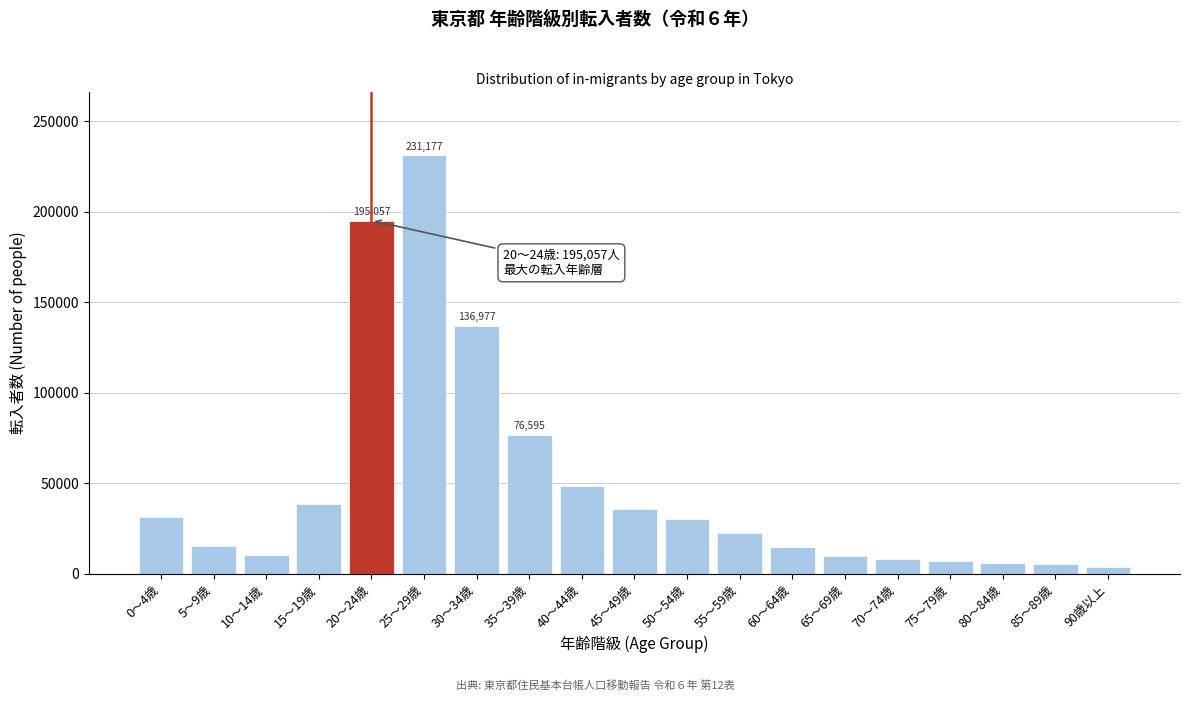

The value at 40～44歳 is 19757. True or false?

False